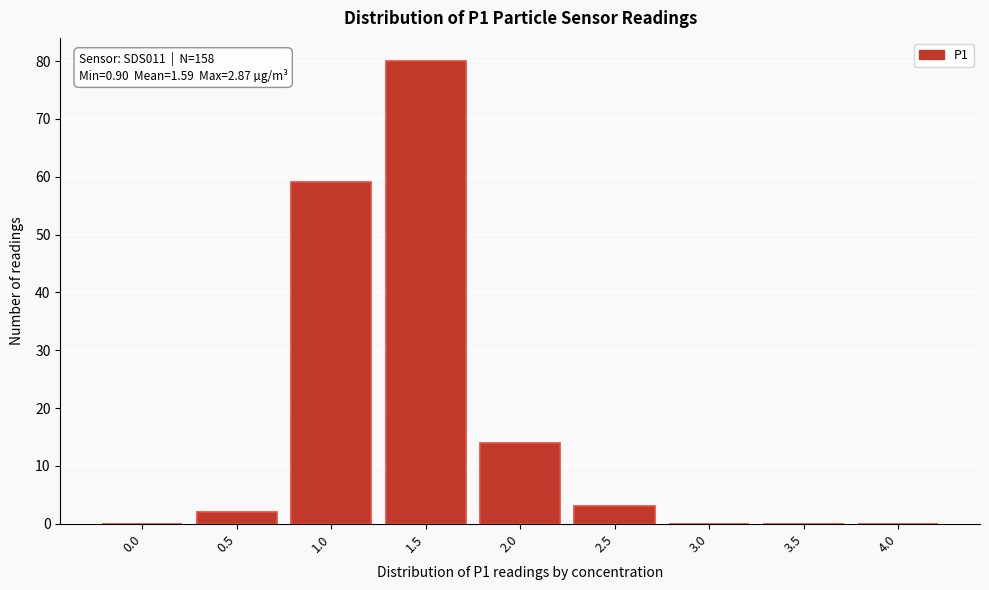

Reading left to right, transcribe all the data shown in this chart.

0.0=0	0.5=2	1.0=59	1.5=80	2.0=14	2.5=3	3.0=0	3.5=0	4.0=0